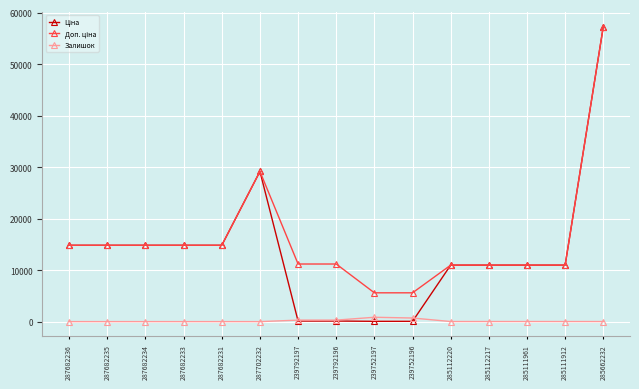

What is the difference between the Залишок values at 285111912 and 287682236?

15.0